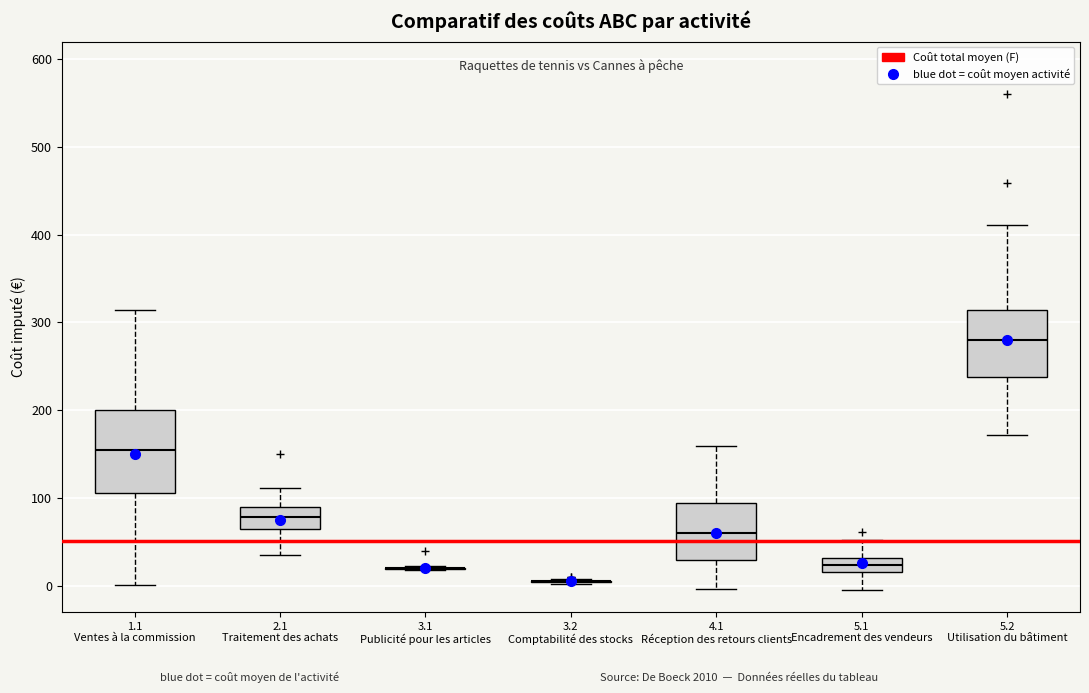

Which box is the tallest, from its lower edge to its upper edge?

1.1 Ventes à la commission